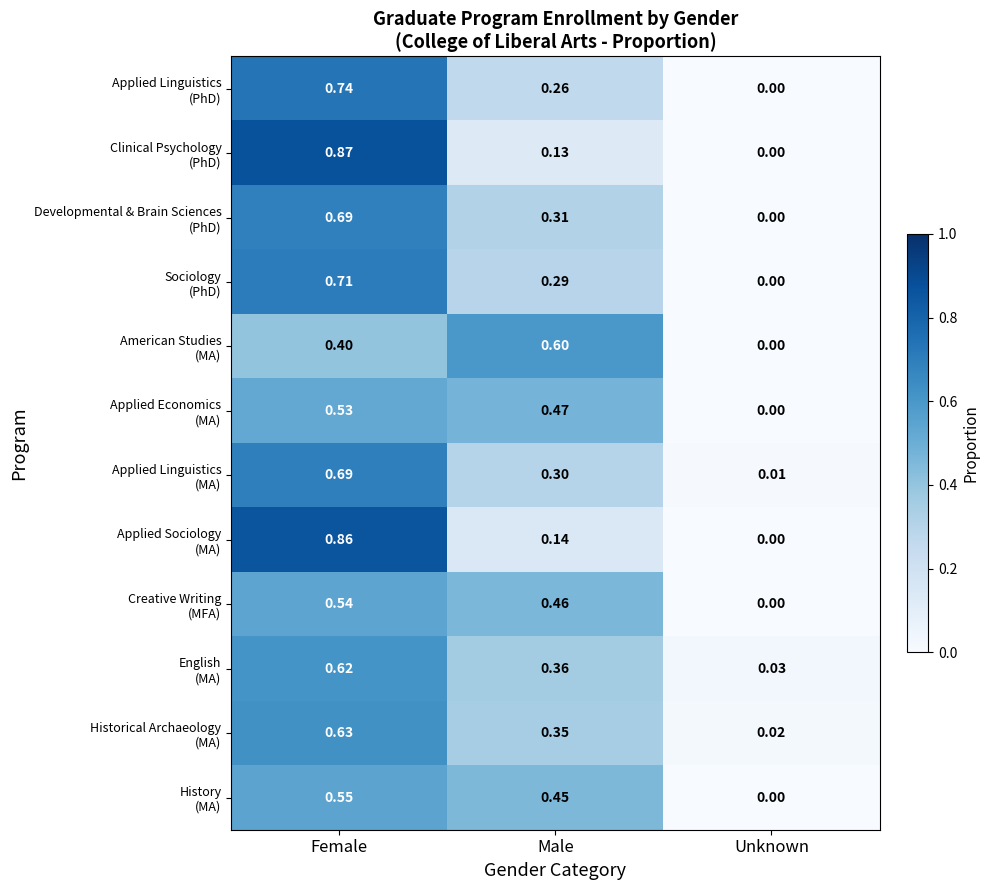

Which category has the highest value across all series?

Female